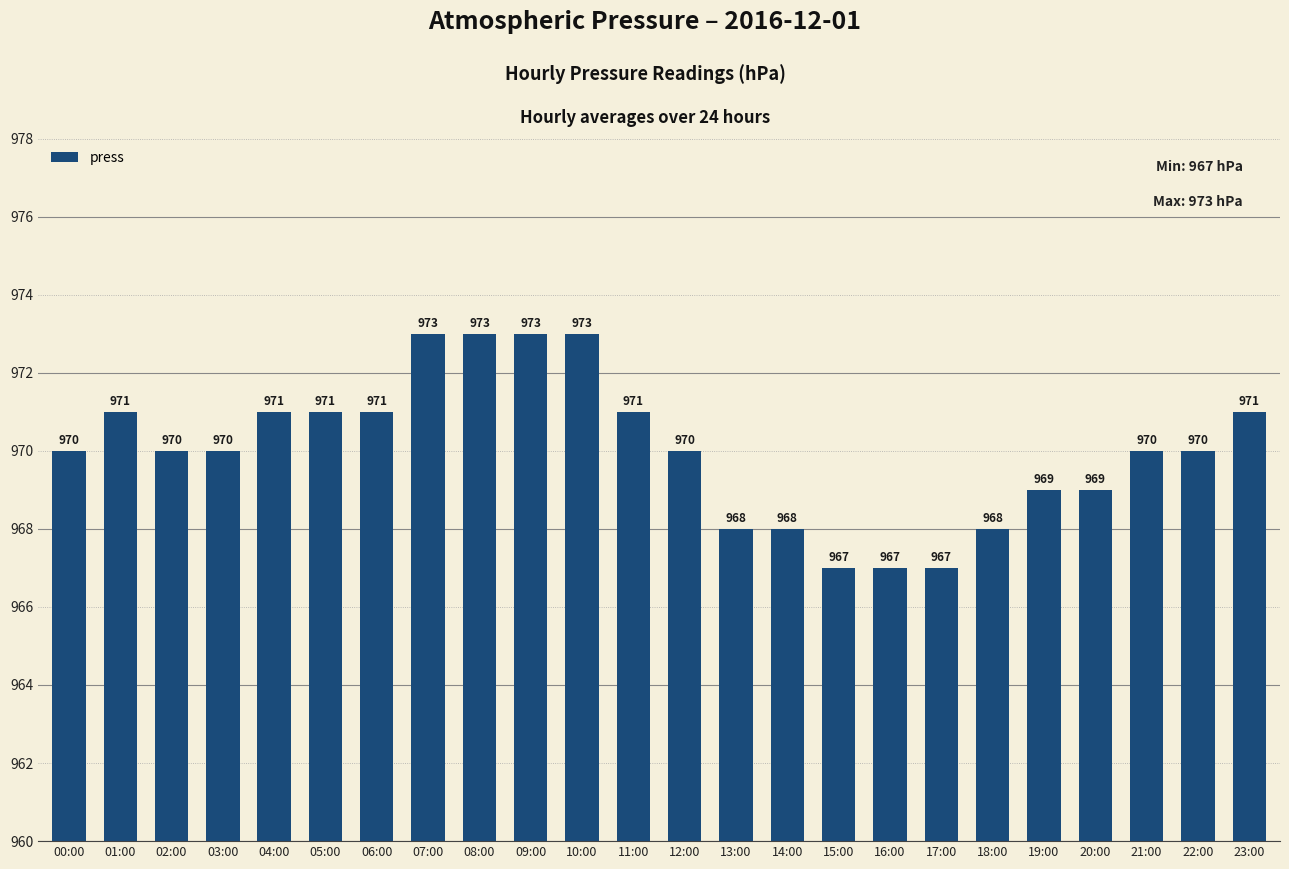

What is the difference between the values at 22:00 and 20:00?

1